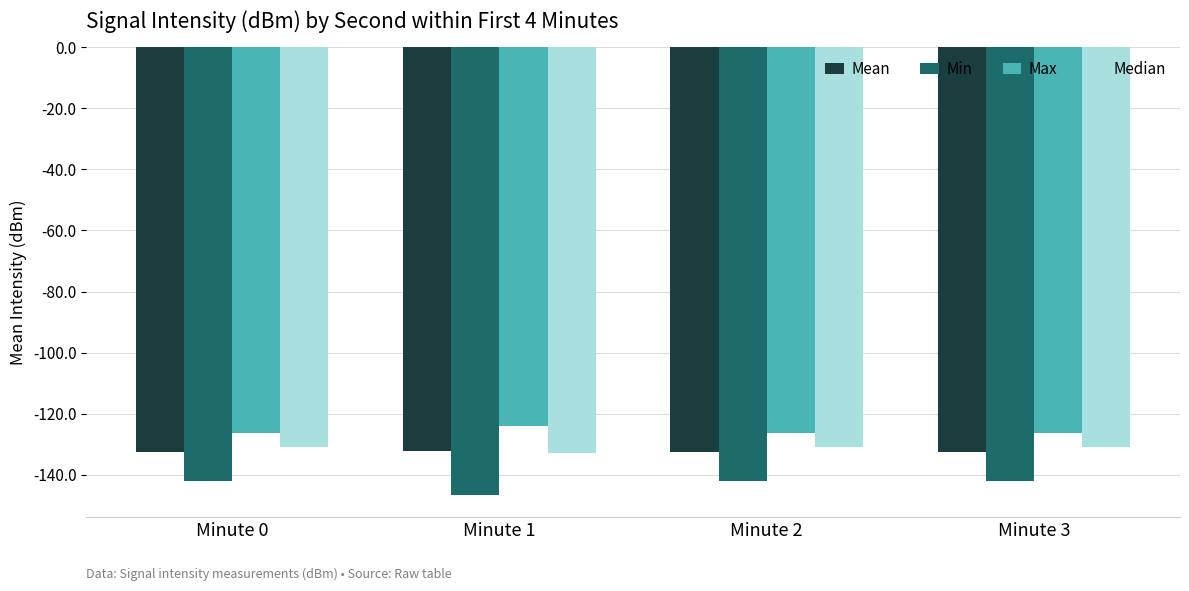

True or false: Mean has a value of -200.1 at Minute 1.

False